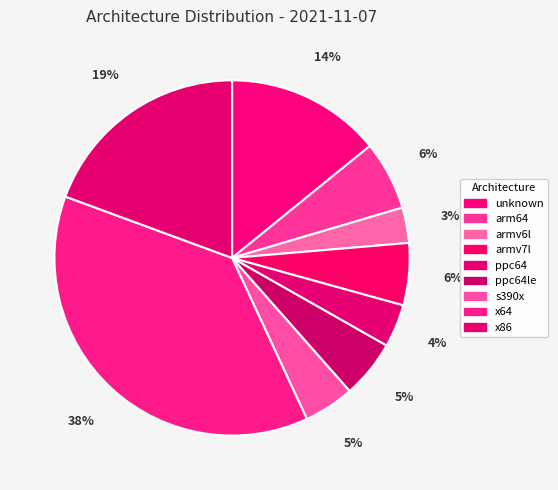

Rank the categories by value from lowest to highest.

armv6l, ppc64, s390x, ppc64le, armv7l, arm64, unknown, x86, x64